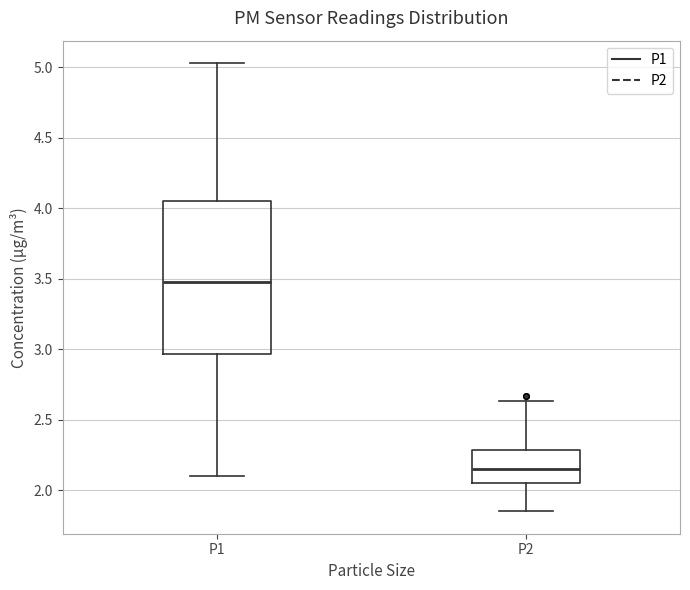

Which box has the highest median line?

P1